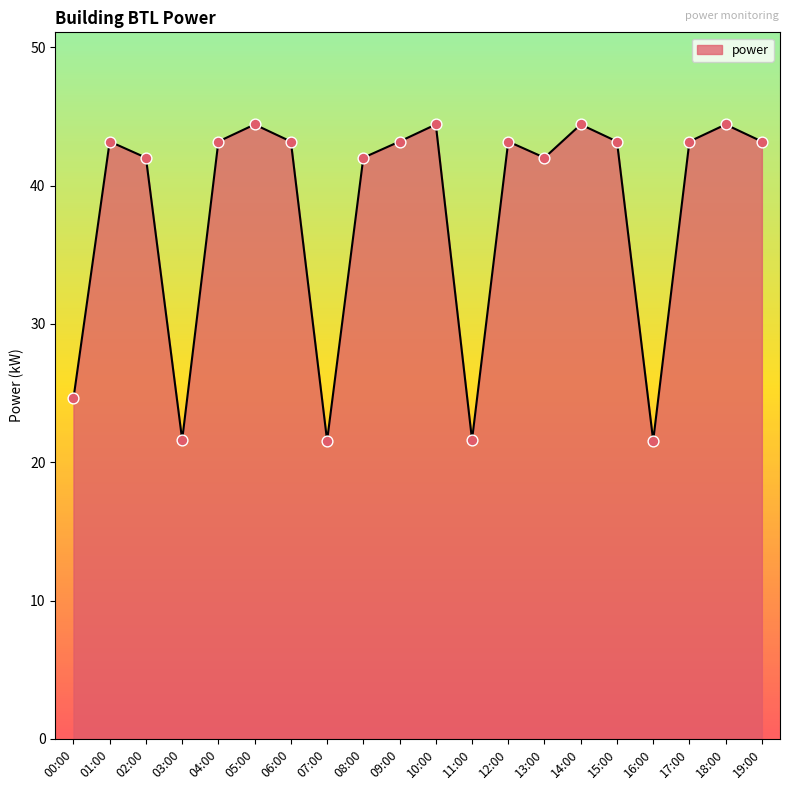

What is the ratio of the value at 16:00 to the value at 01:00?

0.5